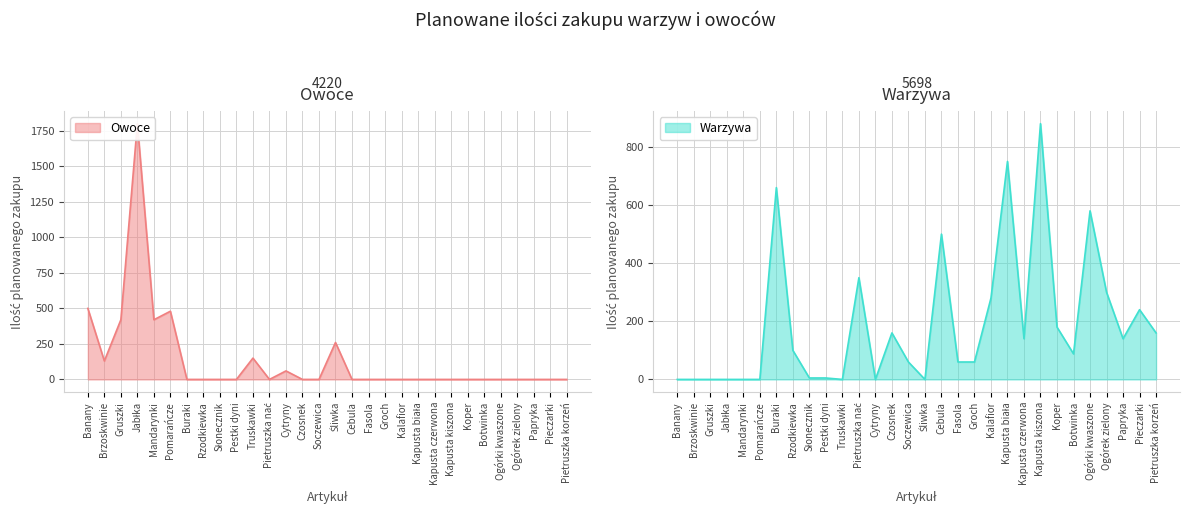

How many times do Owoce and Warzywa cross each other?

7